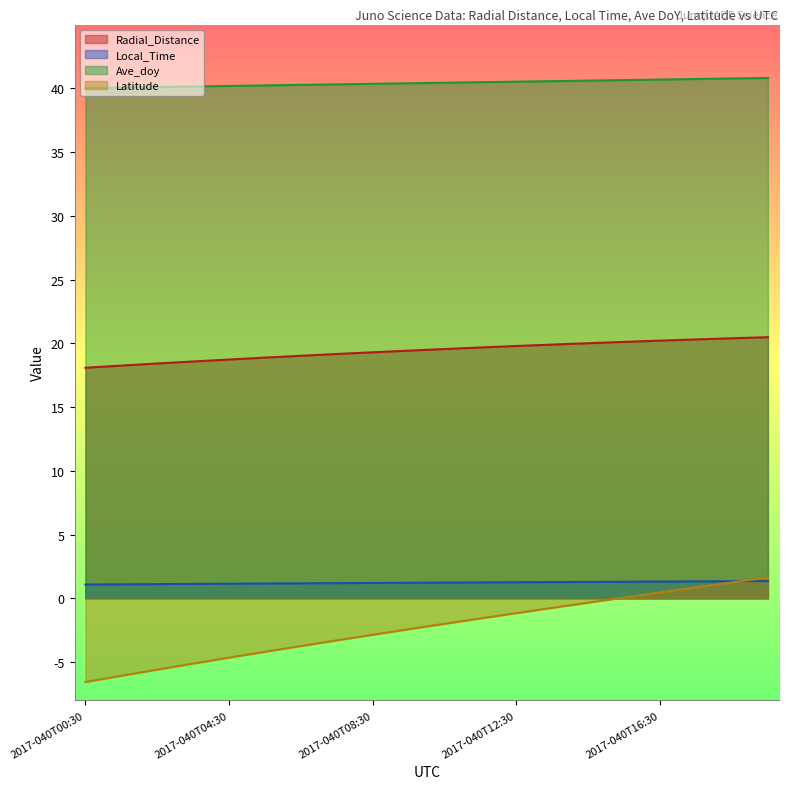

What are all the series names shown in the legend?

Radial_Distance, Local_Time, Ave_doy, Latitude